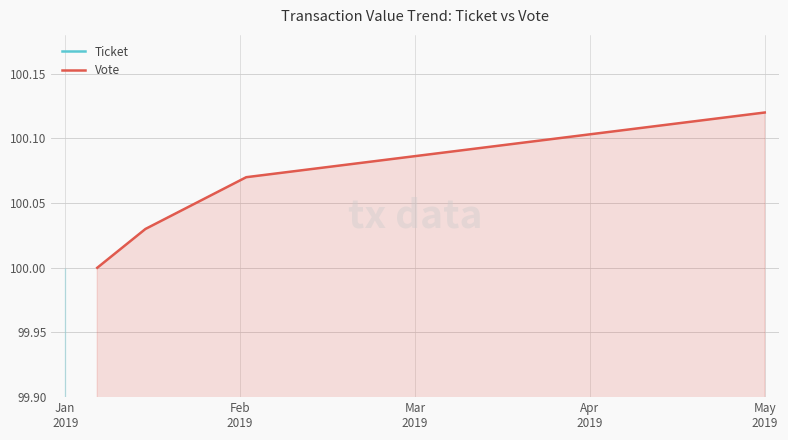

How many series are shown in this chart?

2